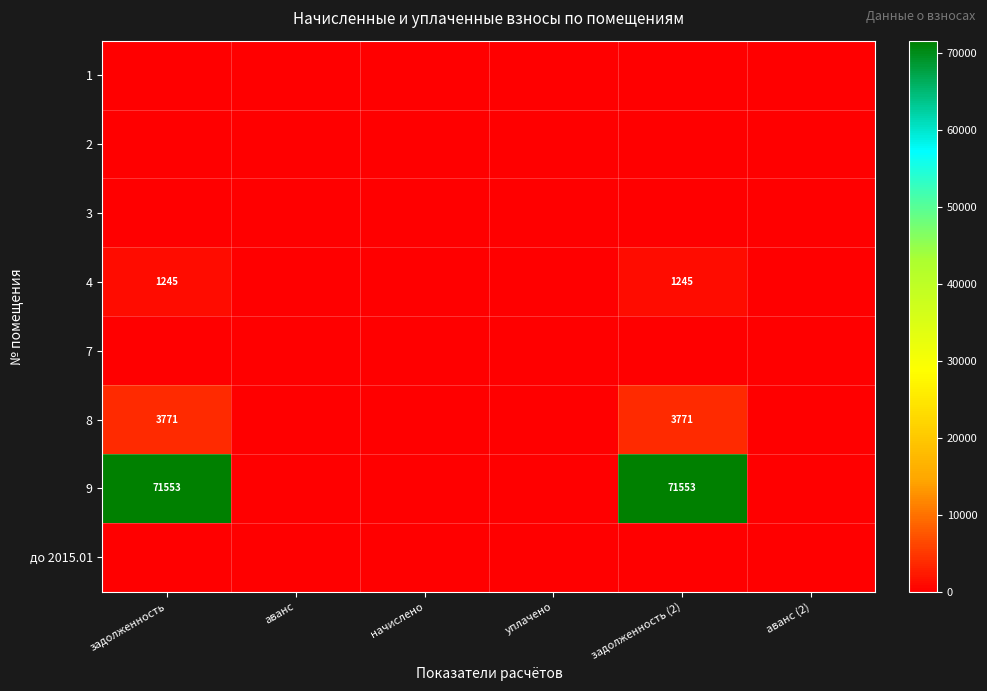

Count the number of categories in the chart.

6